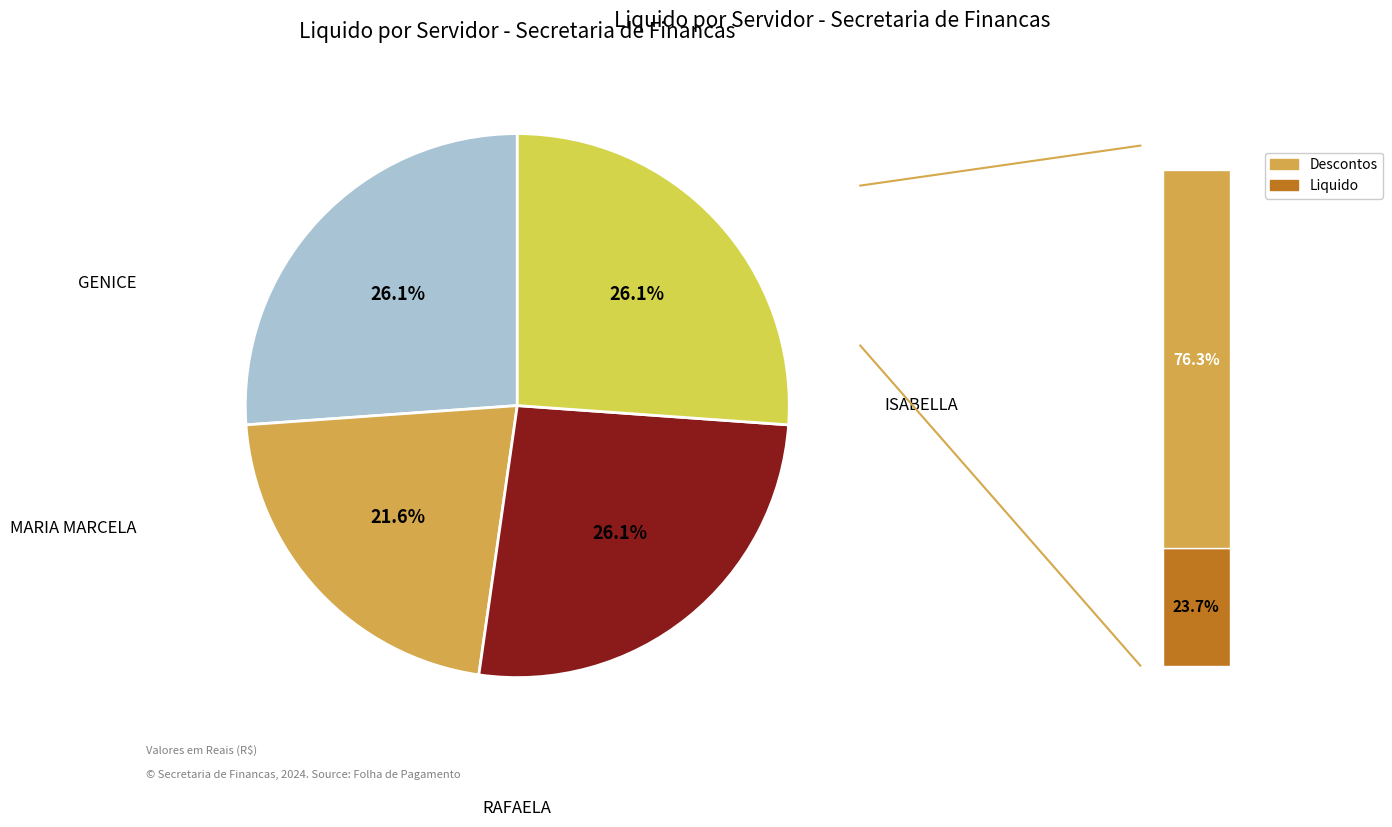

To the nearest percent, what portion does RAFAELA DIVINA DA SILVA represent?

26%